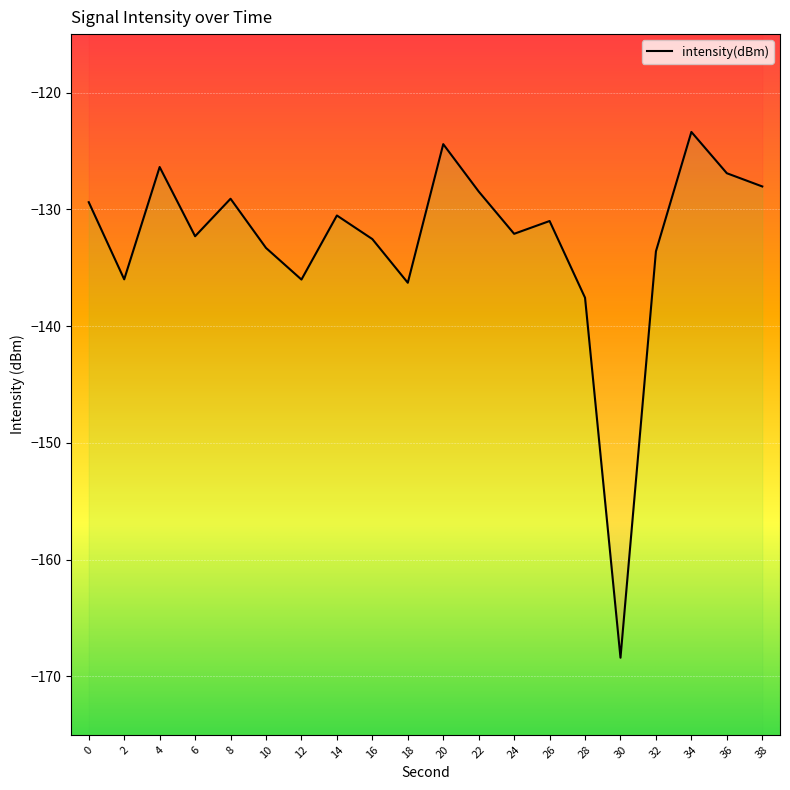

What is the difference between the second highest and second lowest values?

13.2